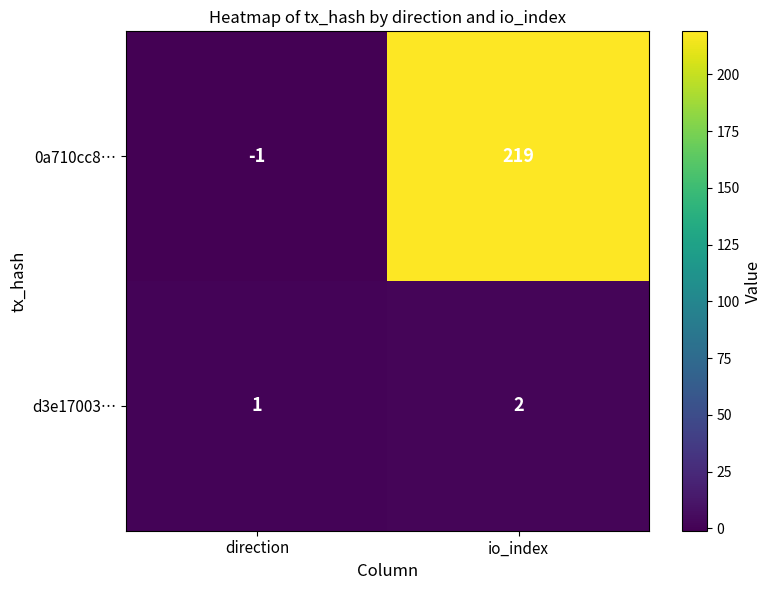

What is the difference between the maximum and minimum values in the 0a710cc8… series?

220